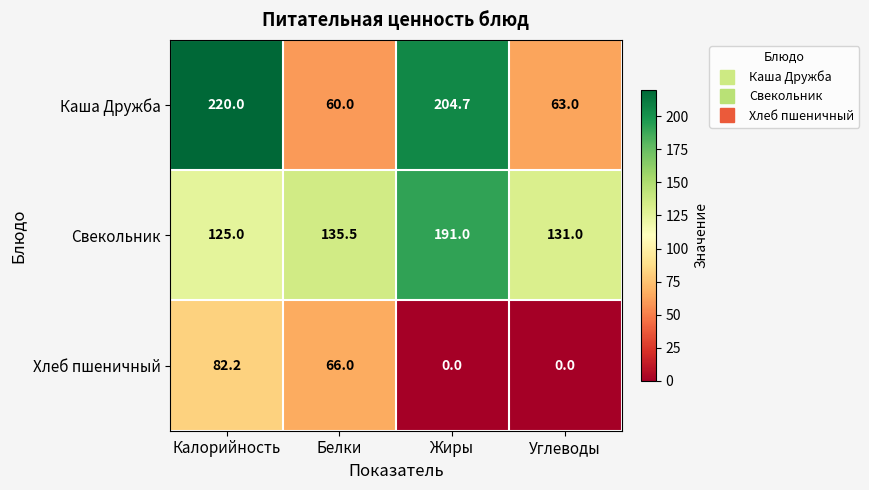

How many data points does each series have?

4